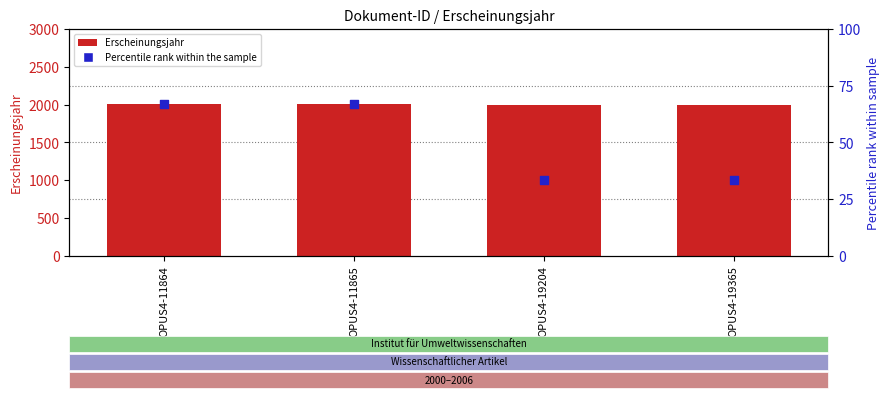

What are all the series names shown in the legend?

Erscheinungsjahr, Percentile rank